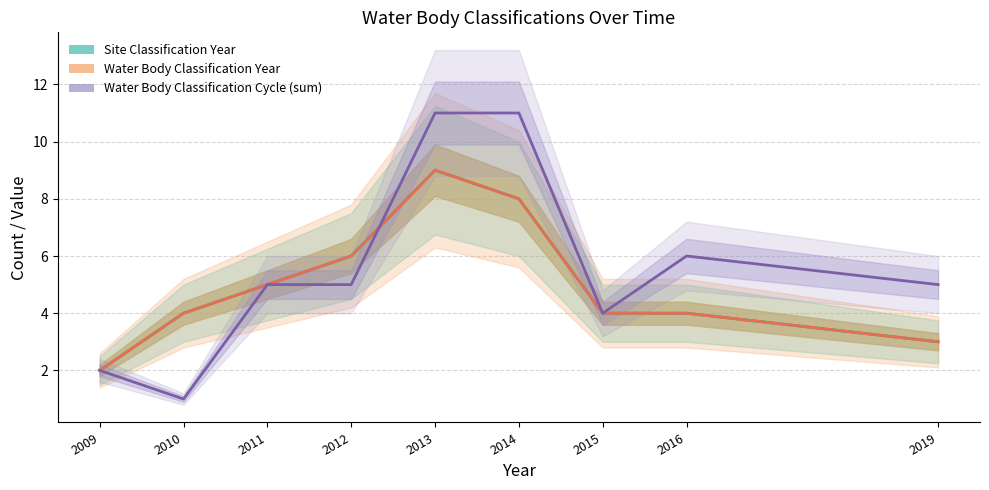

How many values in the Water Body Classification Cycle (sum) series are below 5?

3